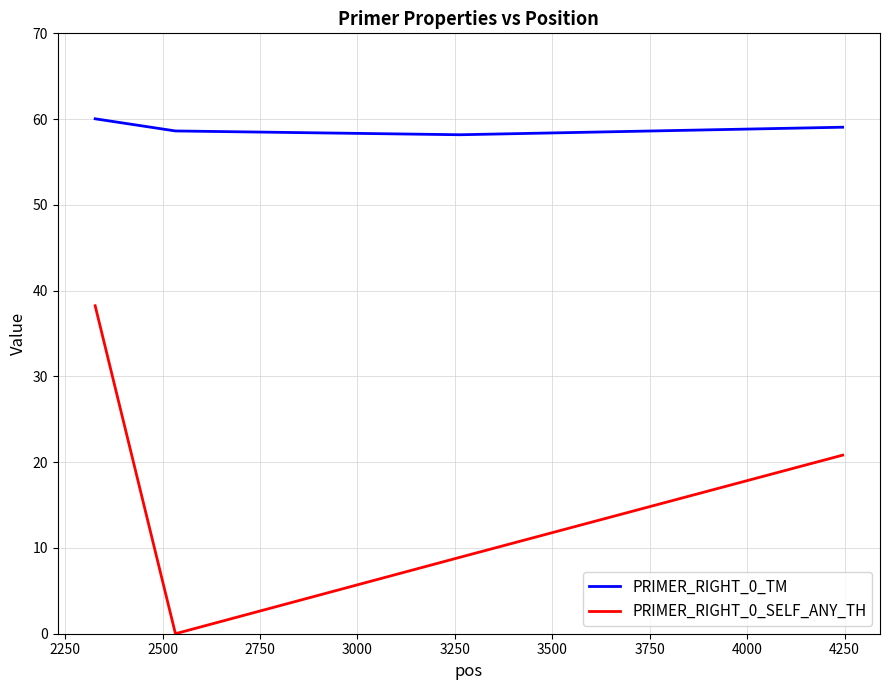

What is the greatest value displayed?

60.0